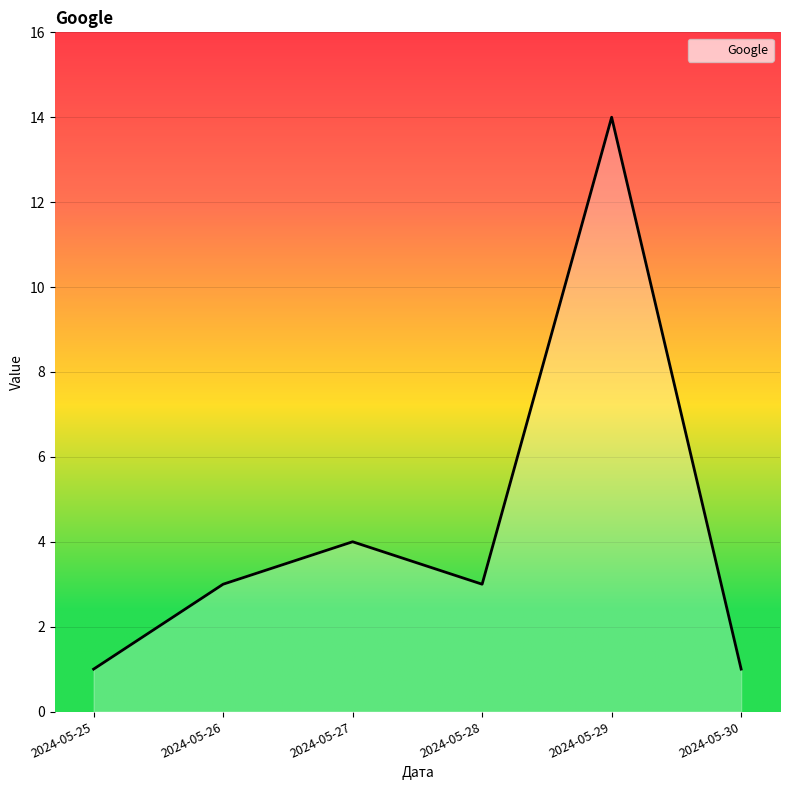

True or false: the data shows 4 at 2024-05-29.

False